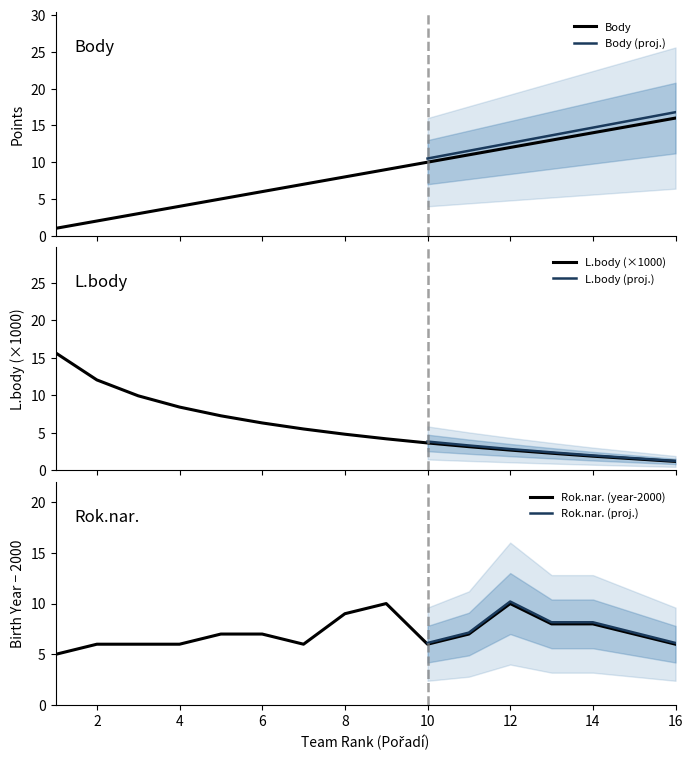

What is the lowest value of the Body series?

1